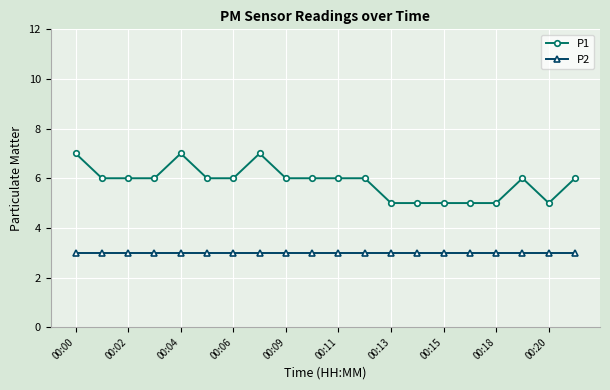

Does the chart display data point markers on the line(s)?

Yes